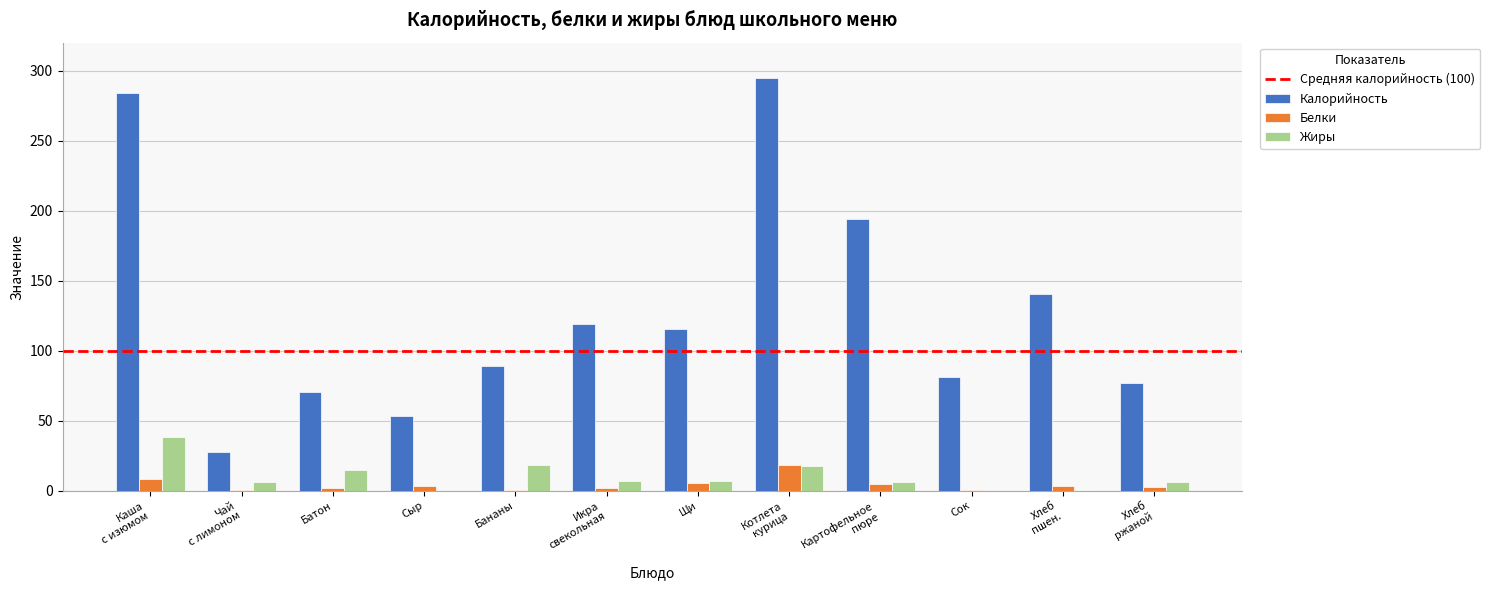

What is the sum of all Белки values?

52.6